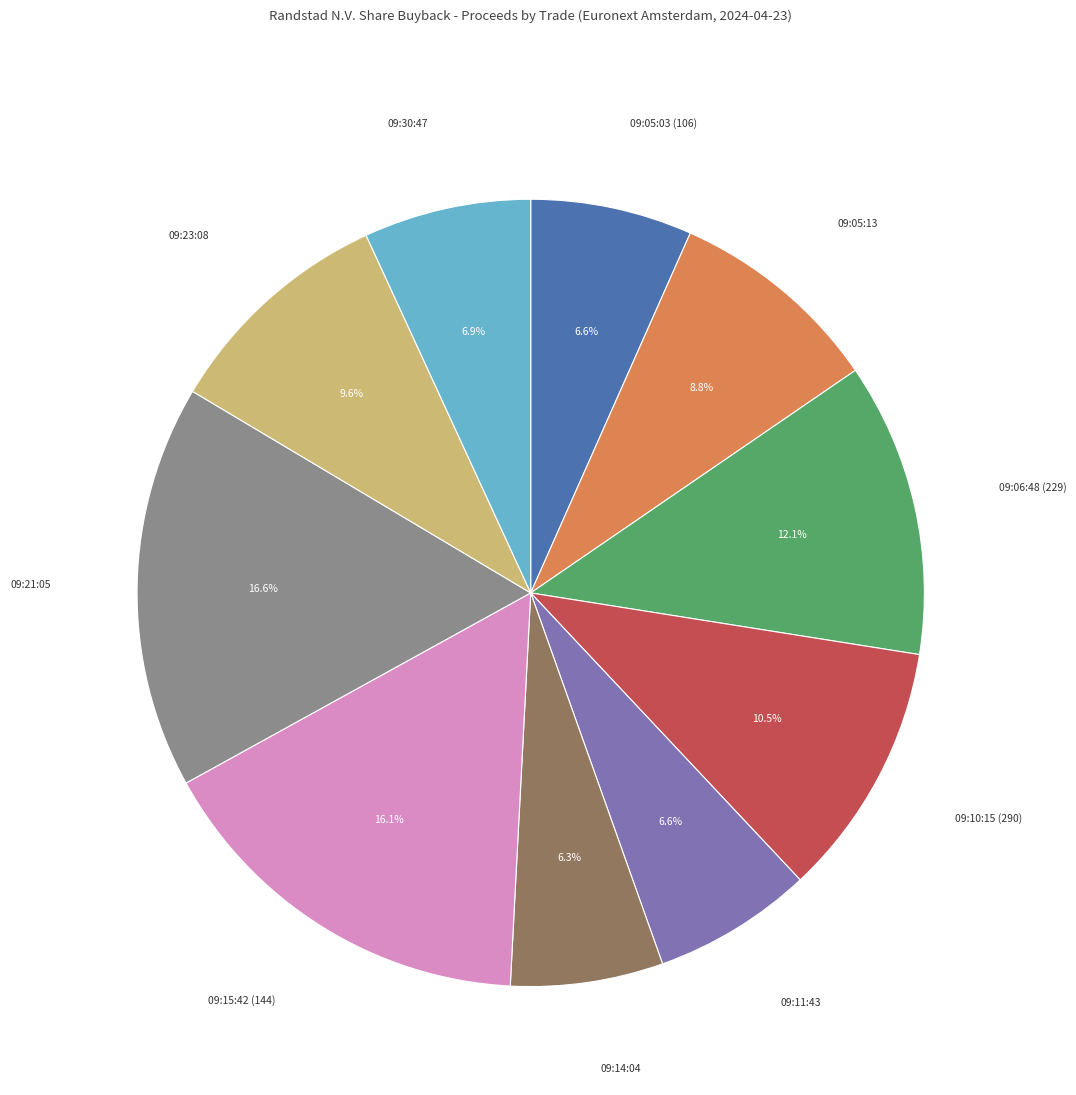

Is there a majority slice in this chart?

No